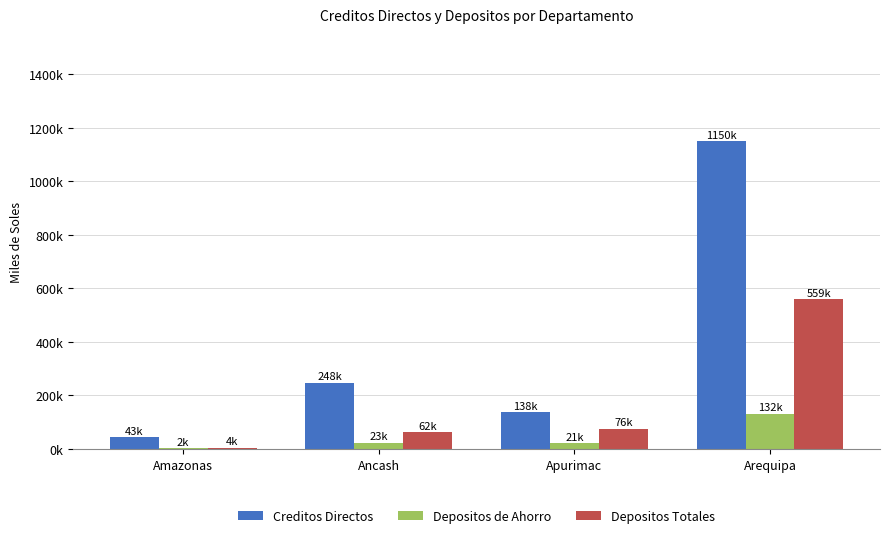

List the series in order of their overall mean, lowest first.

Depositos de Ahorro, Depositos Totales, Creditos Directos